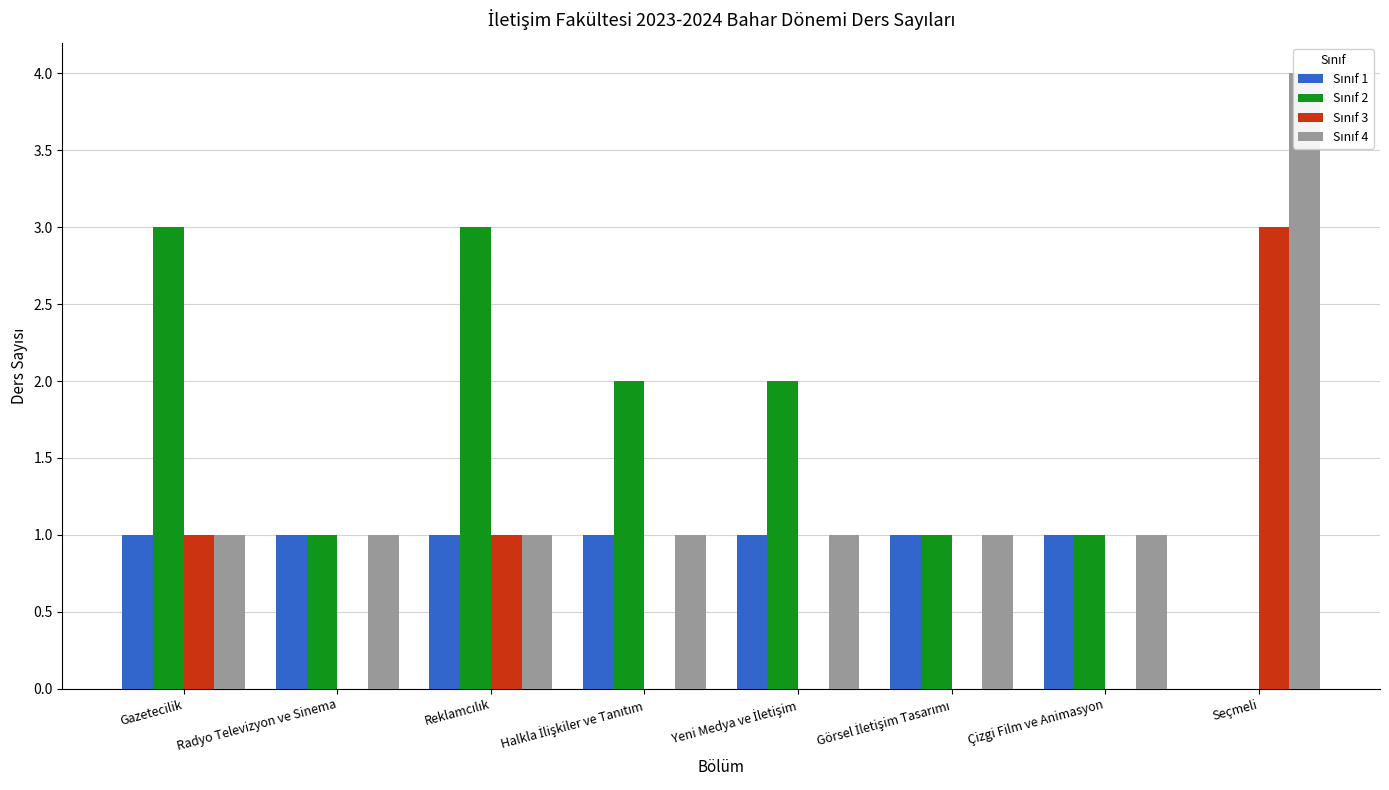

Does the chart contain any negative values?

No